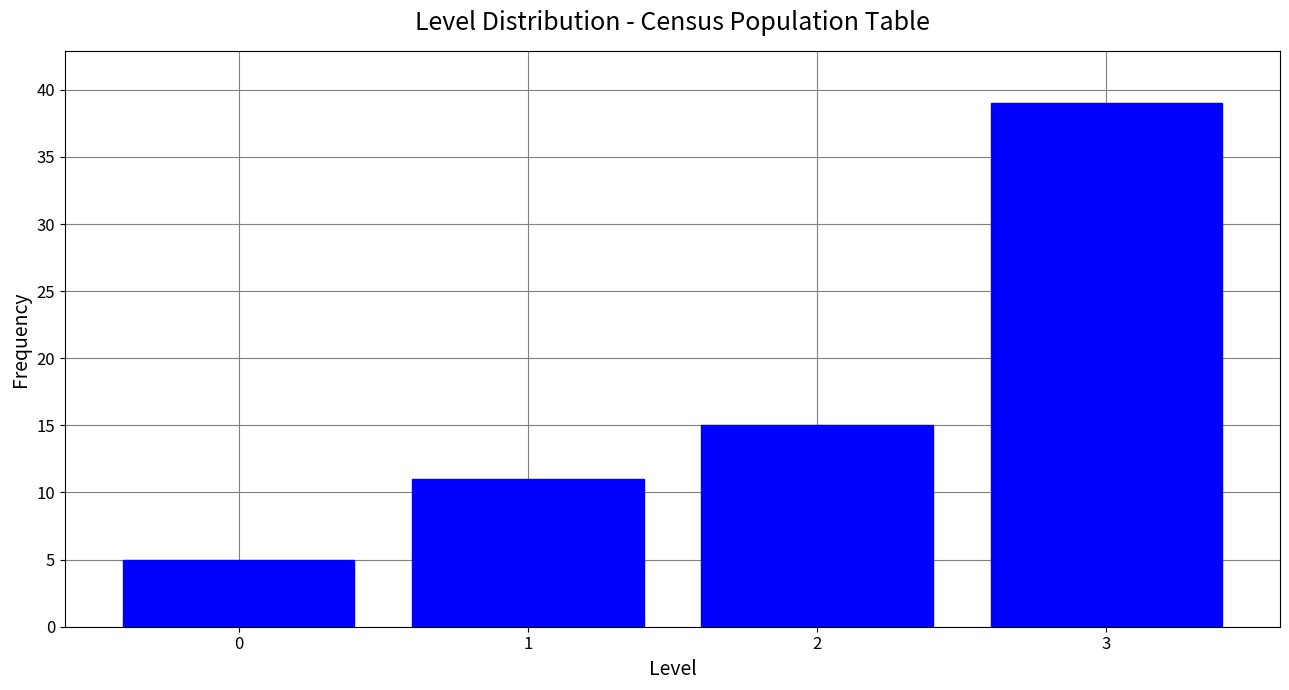

Reading left to right, transcribe all the data shown in this chart.

0=5	1=11	2=15	3=39